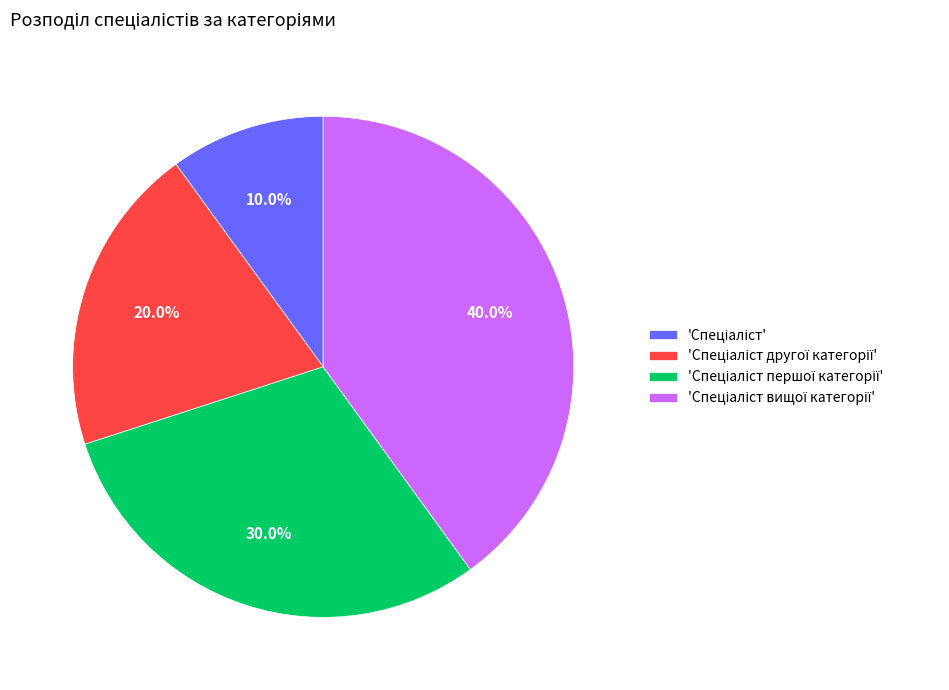

Is there any slice that represents more than half of the pie?

No